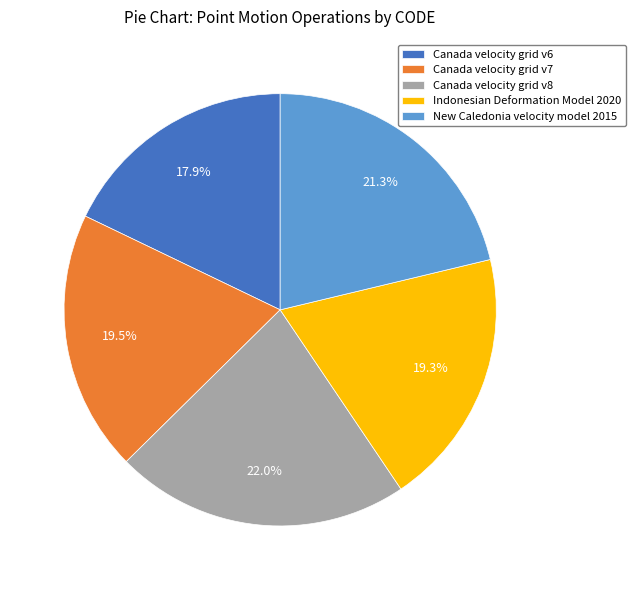

True or false: New Caledonia velocity model 2015 accounts for 21% of the total.

True